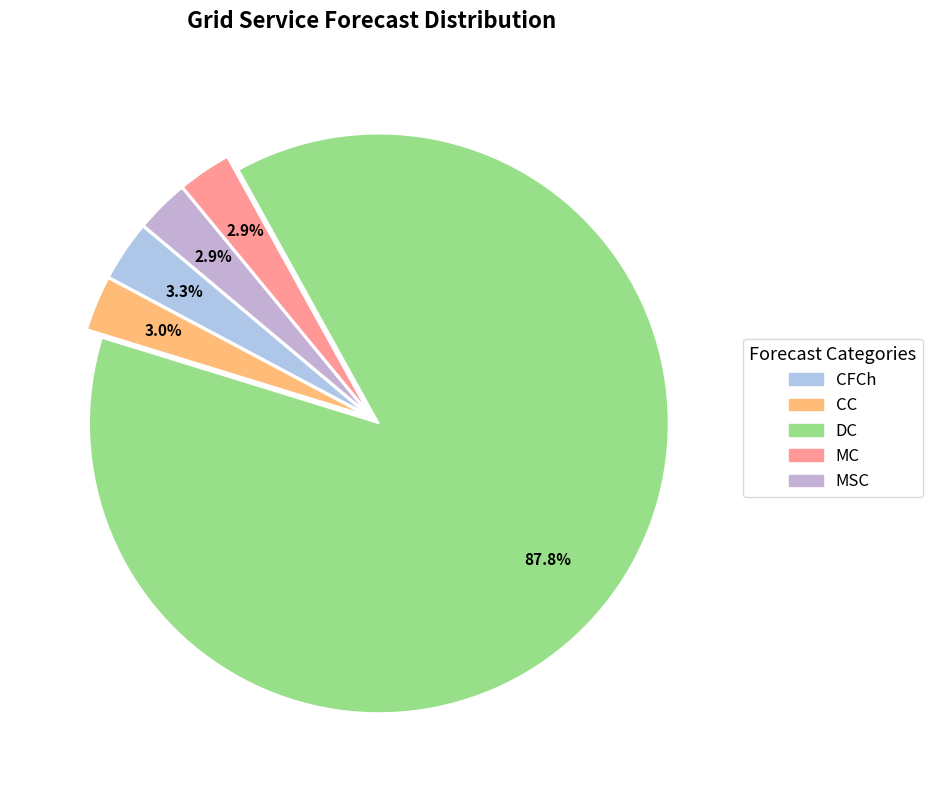

Which category has the biggest portion of the pie?

DC